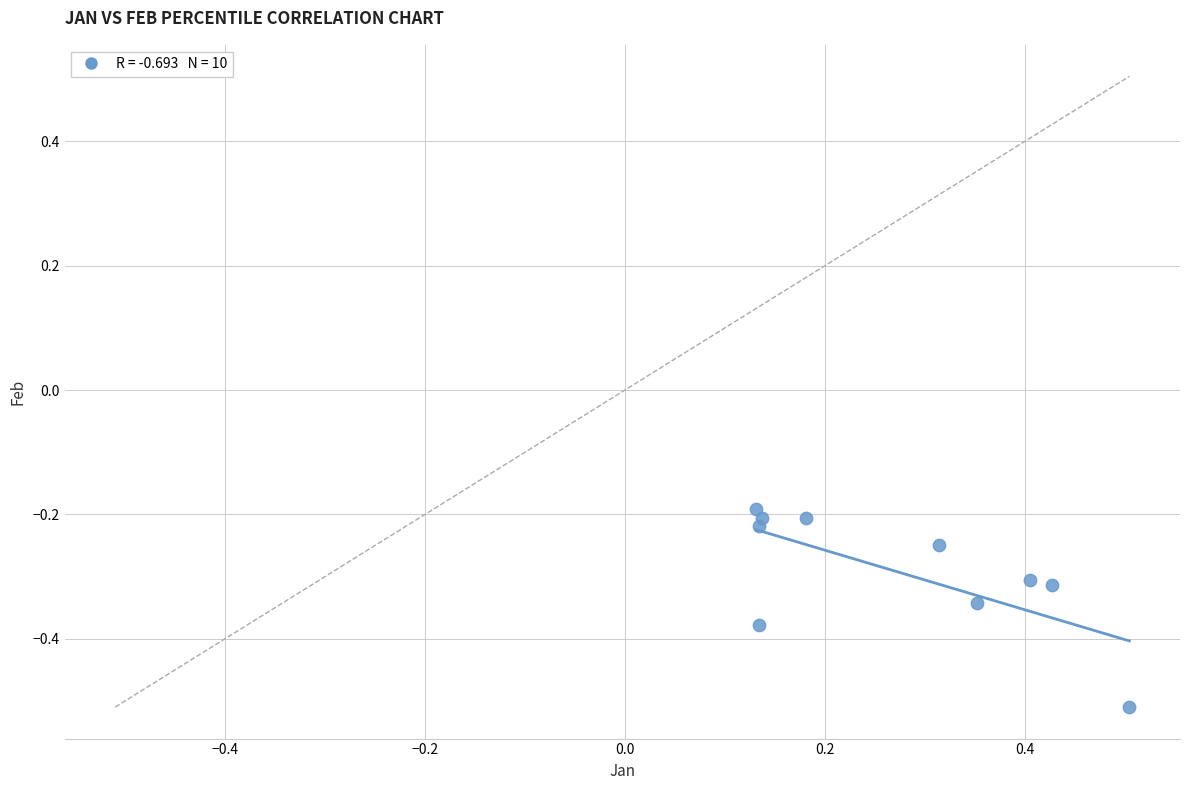

What is the range of X values (max minus min)?

0.4